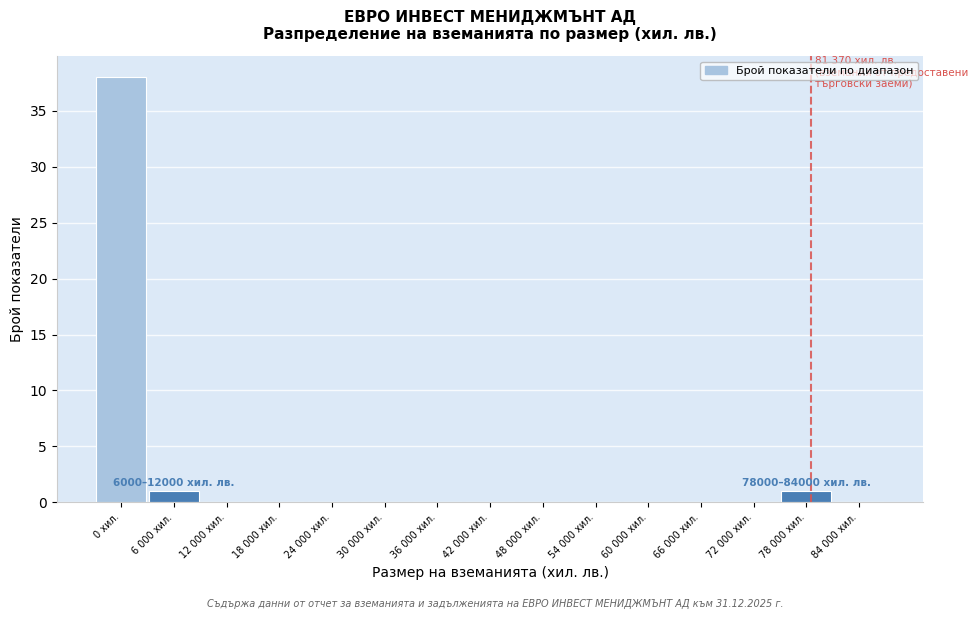

Reading right to left, list all the values displayed in this chart.

84 000 хил.=0	78 000 хил.=1	72 000 хил.=0	66 000 хил.=0	60 000 хил.=0	54 000 хил.=0	48 000 хил.=0	42 000 хил.=0	36 000 хил.=0	30 000 хил.=0	24 000 хил.=0	18 000 хил.=0	12 000 хил.=0	6 000 хил.=1	0 хил.=38